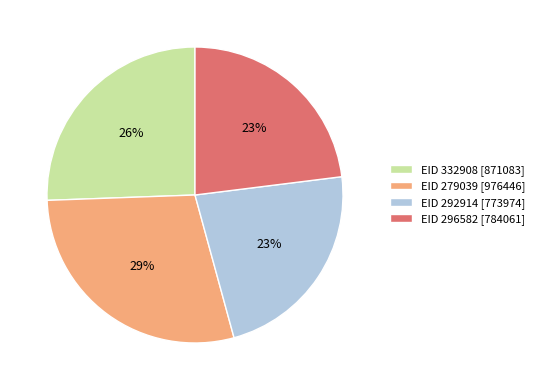

Is it true that EID 279039 is 29% of the pie?

True